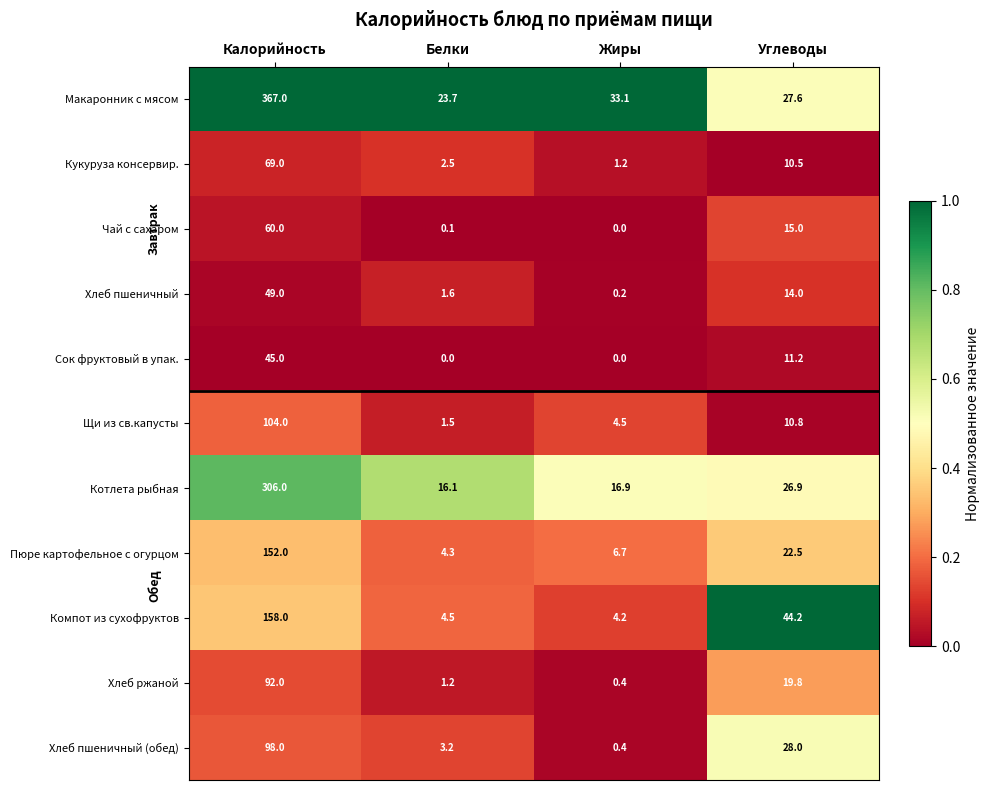

At which category is the sum across all series the highest?

Калорийность